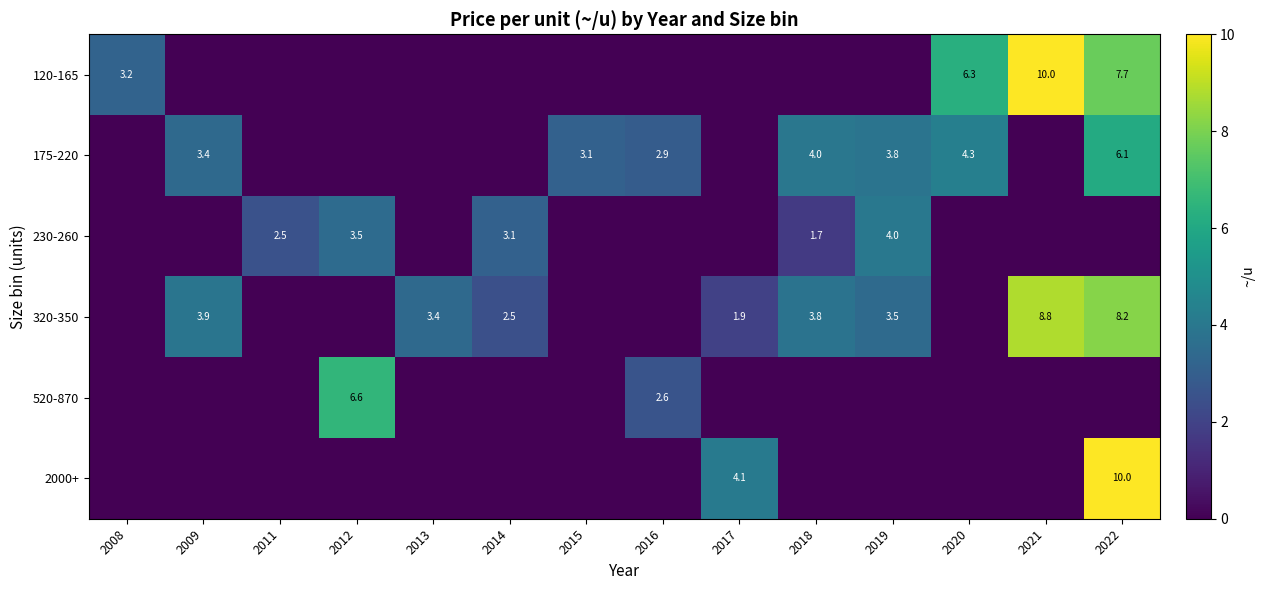

Which category has the lowest value across all series?

2009